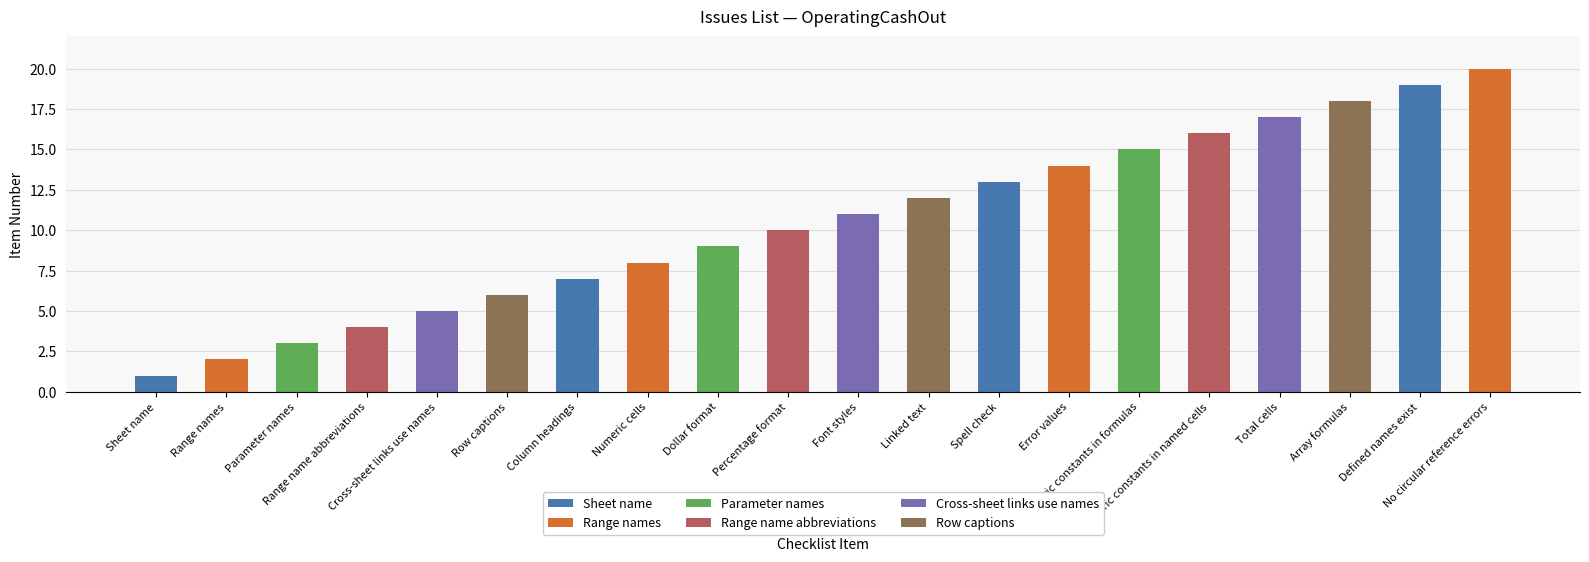

List the labels in order of value, largest first.

No circular reference errors, Defined names exist, Array formulas, Total cells, Numeric constants in named cells, No numeric constants in formulas, Error values, Spell check, Linked text, Font styles, Percentage format, Dollar format, Numeric cells, Column headings, Row captions, Cross-sheet links use names, Range name abbreviations, Parameter names, Range names, Sheet name